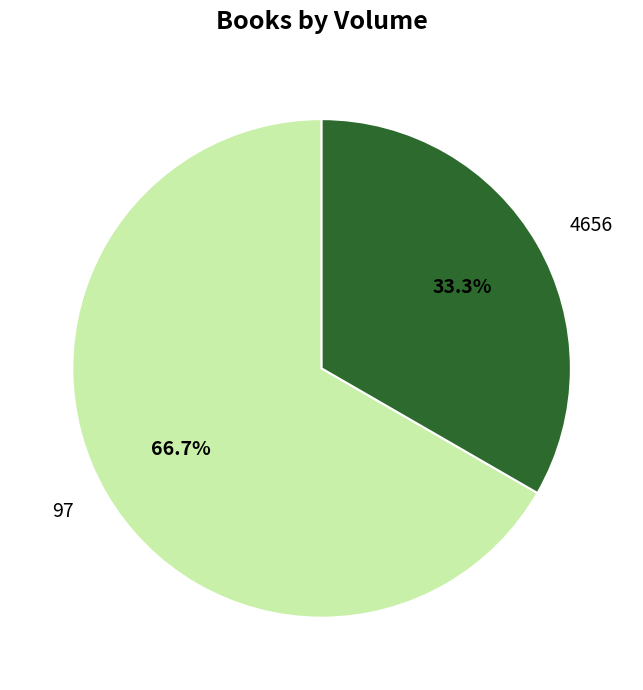

Count the number of slices in the pie.

2